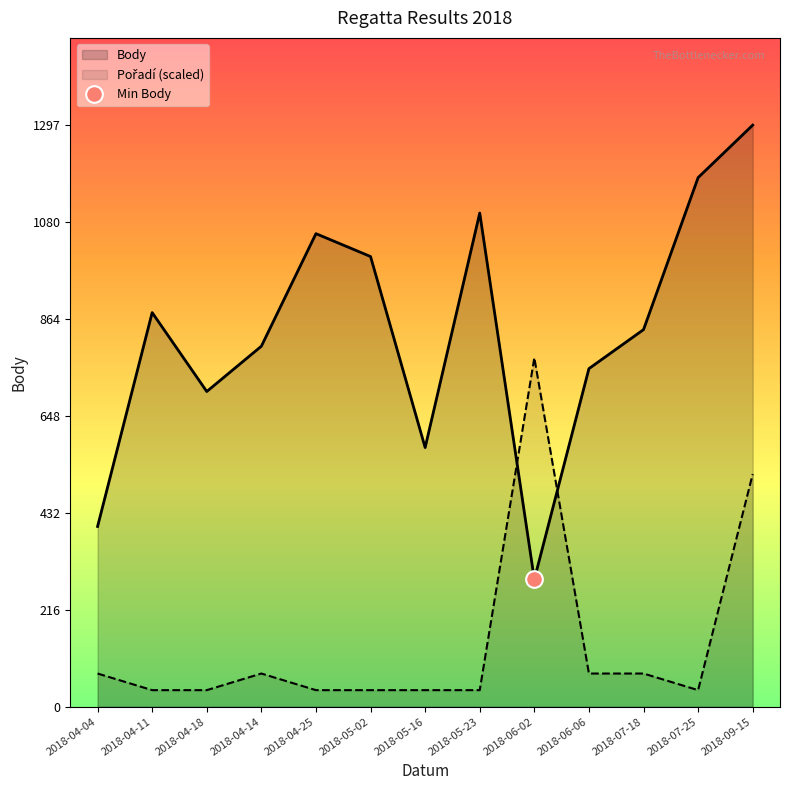

What is the sum of all Pořadí values?

1852.9